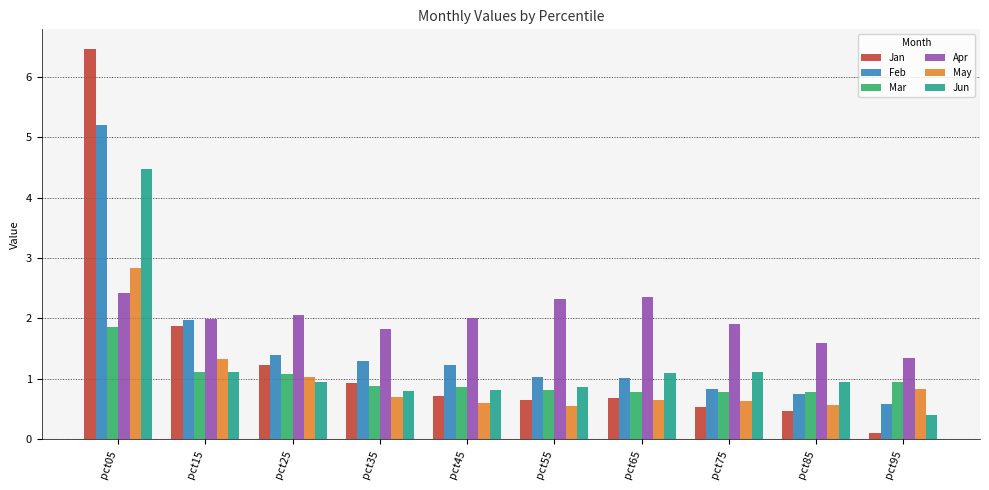

Rank the series at pct05 from lowest to highest value.

Mar, Apr, May, Jun, Feb, Jan